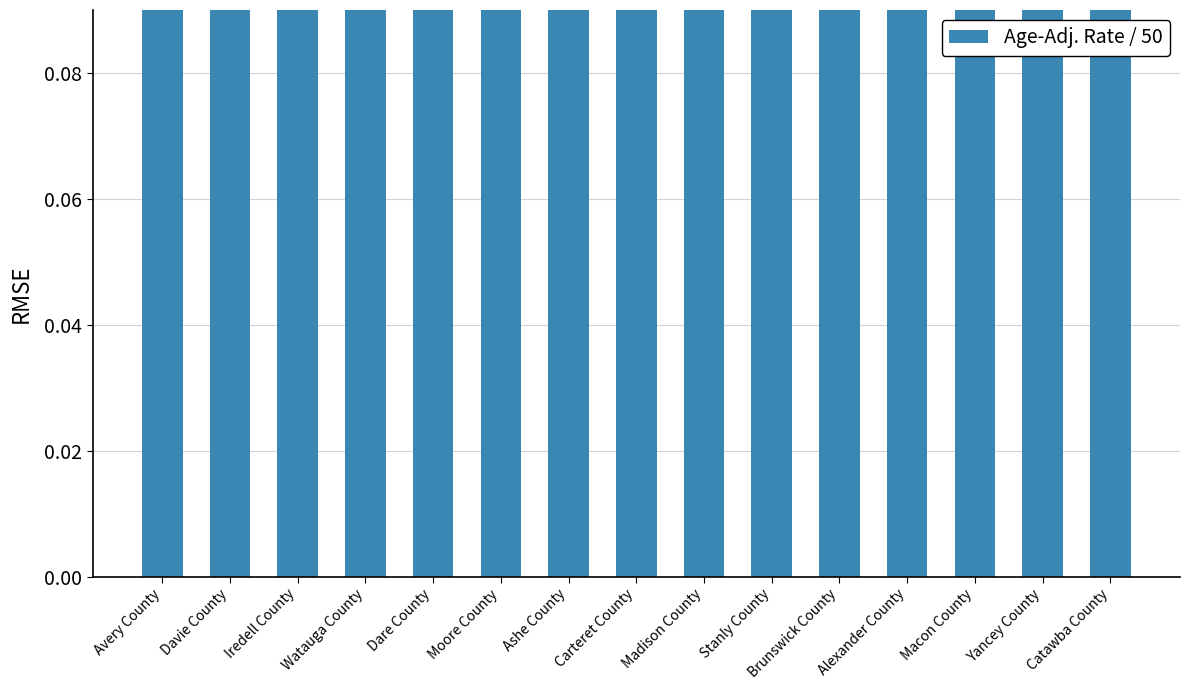

The value at Brunswick County is 0.7. True or false?

True